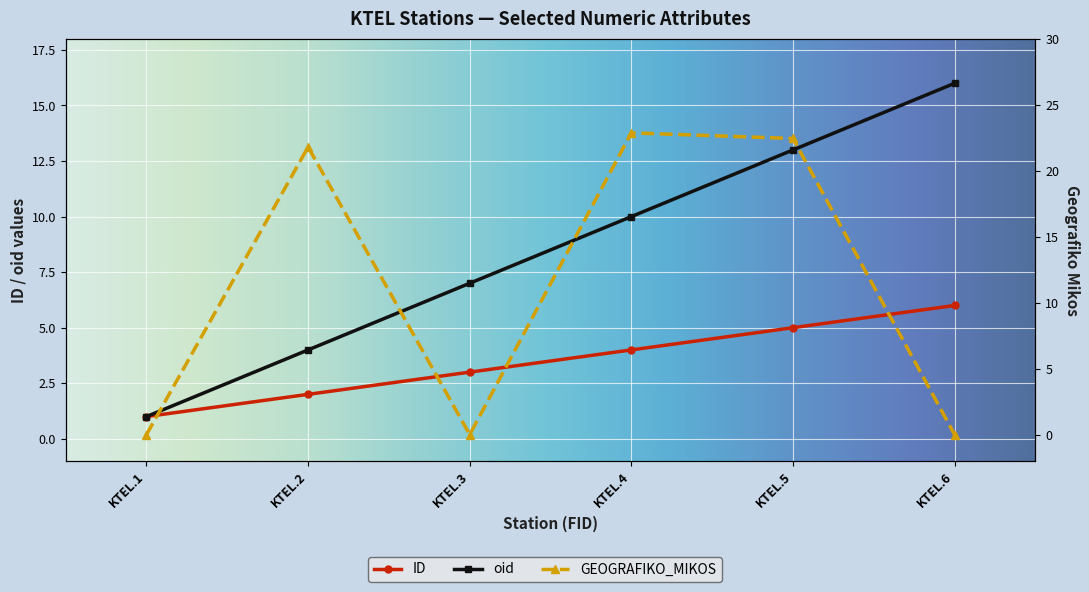

The GEOGRAFIKO_MIKOS series shows 30.6 at KTEL.2. True or false?

False